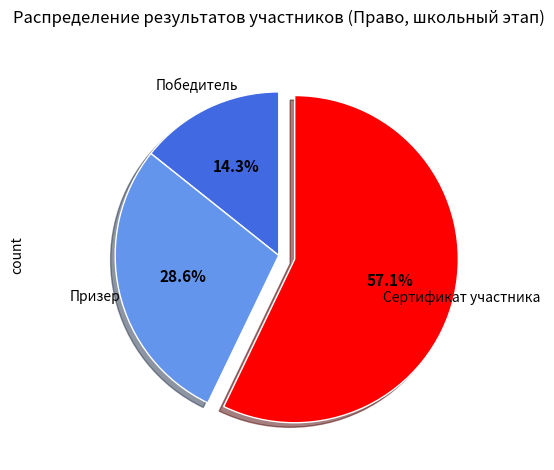

Does any single category account for the majority?

Yes